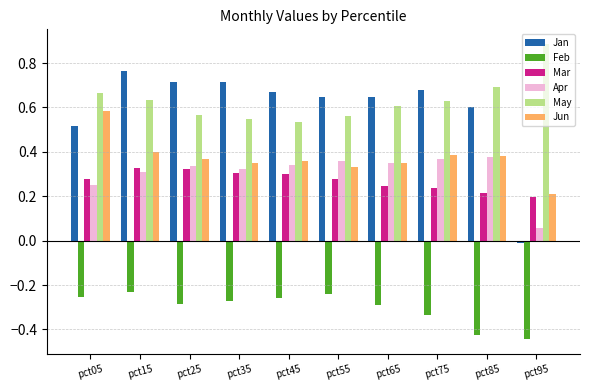

The value of Apr at pct55 is 0.4. True or false?

True